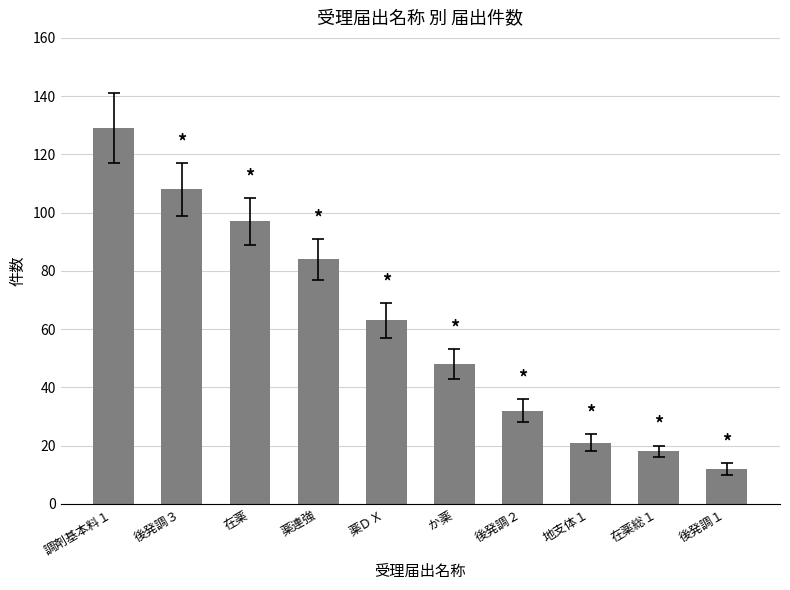

What is the change in value from 薬ＤＸ to 後発調１?

-51